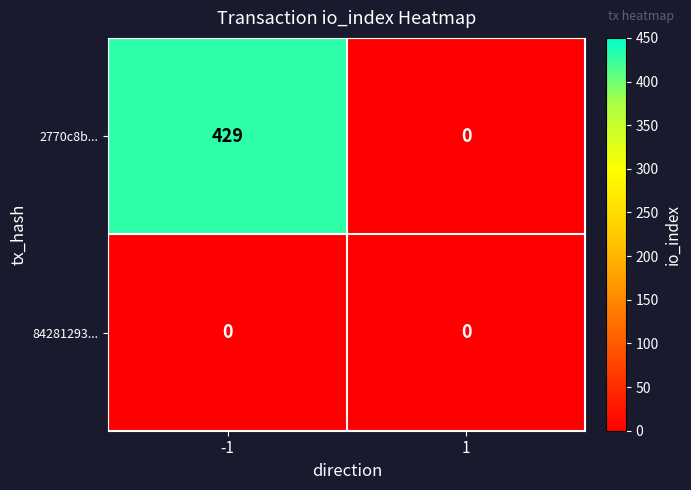

Which series has the largest range (max minus min)?

2770c8b...